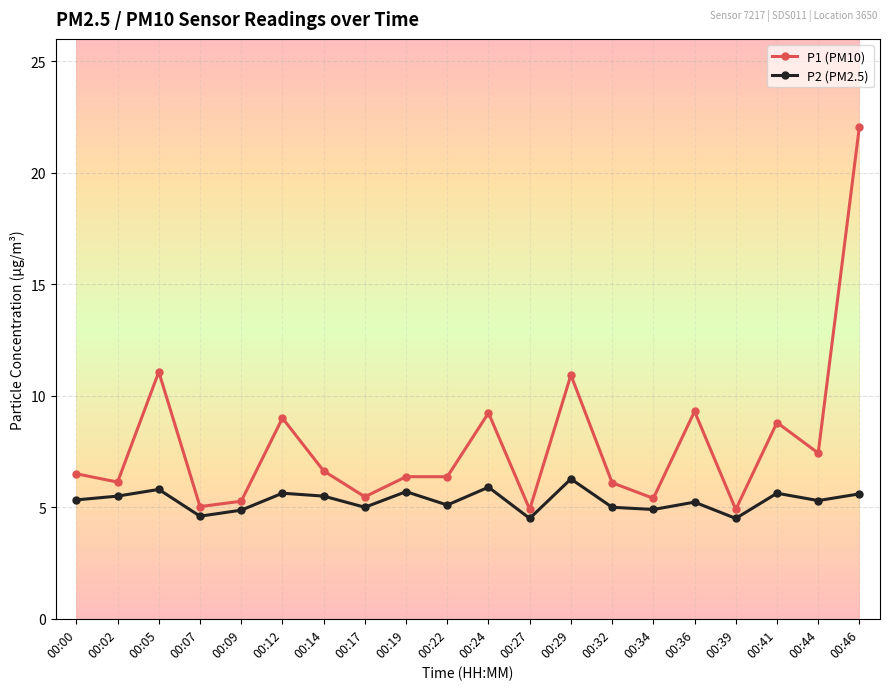

Between 00:19 and 00:32, which series saw the biggest shift?

P2 (PM2.5)